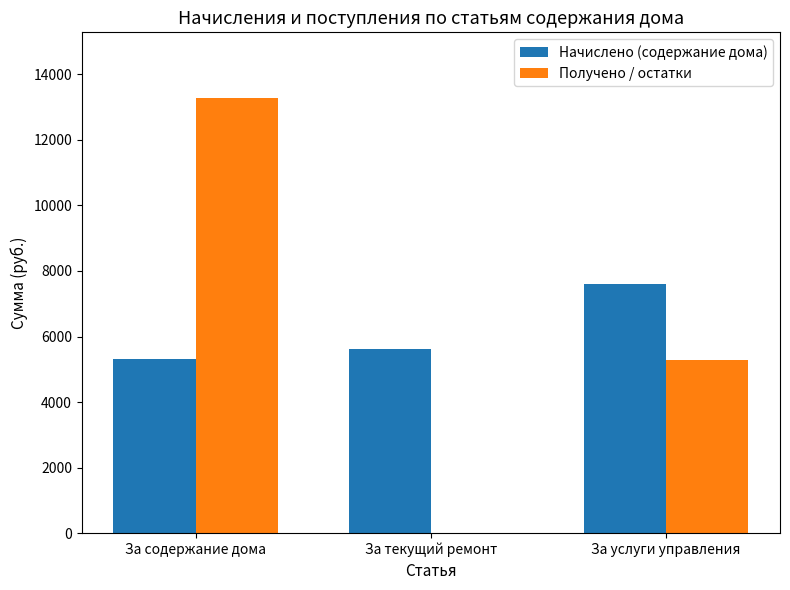

Which category has the highest value across all series?

За содержание дома